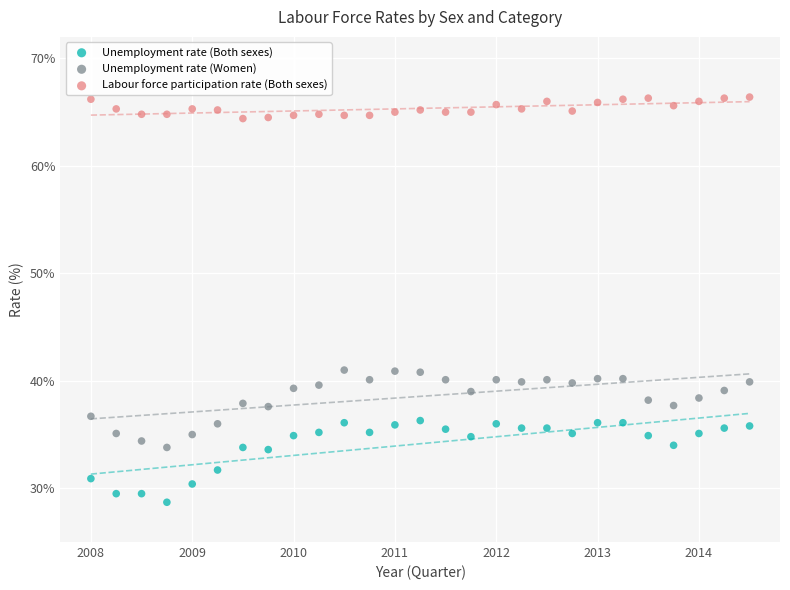

Across all data points, what is the range of Y values (max minus min)?

37.7